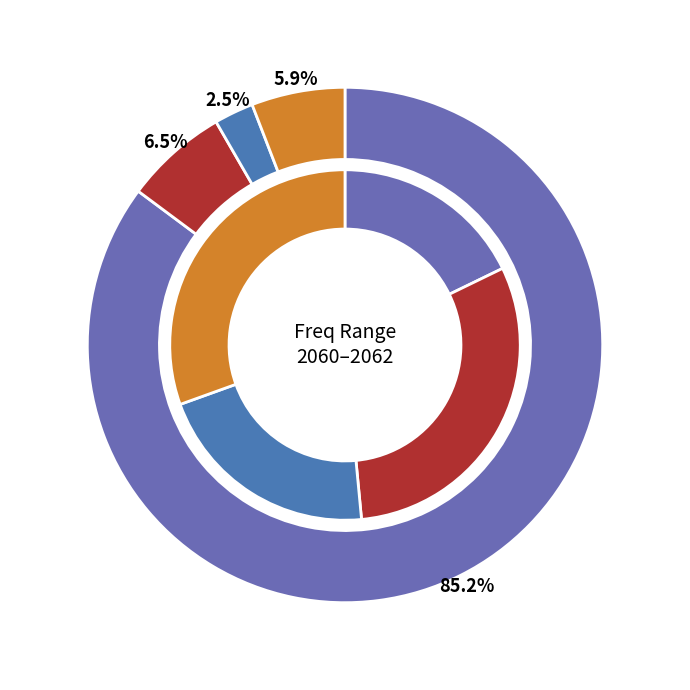

What percentage is the 2060.5 slice, to the nearest percent?

21%